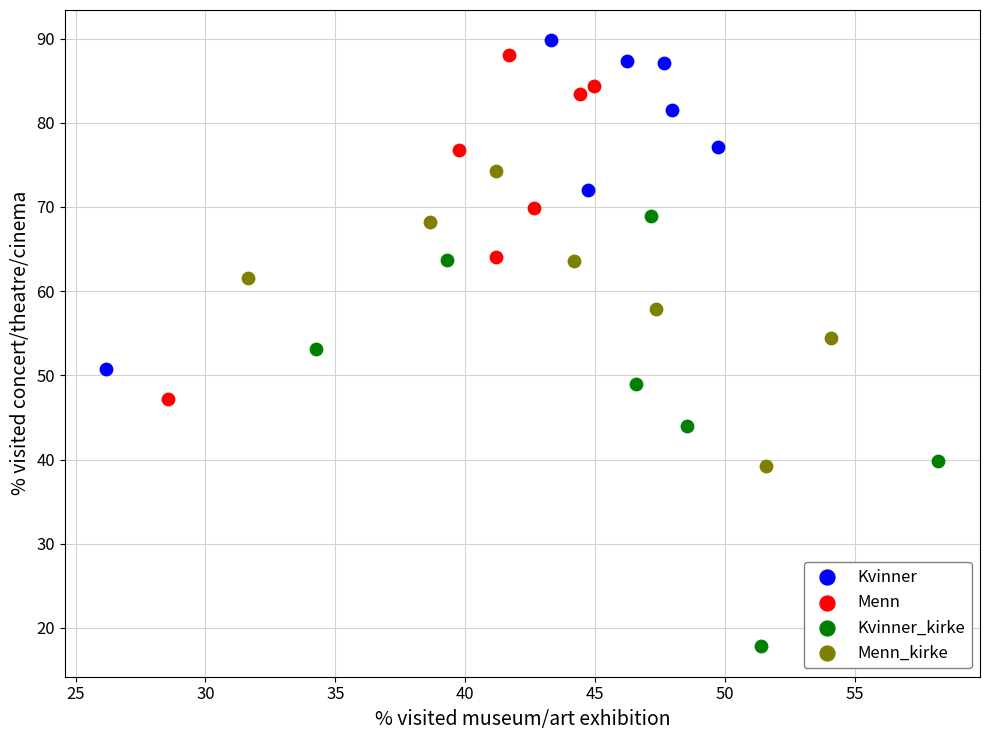

Which series reaches the minimum Y coordinate?

Kvinner_kirke